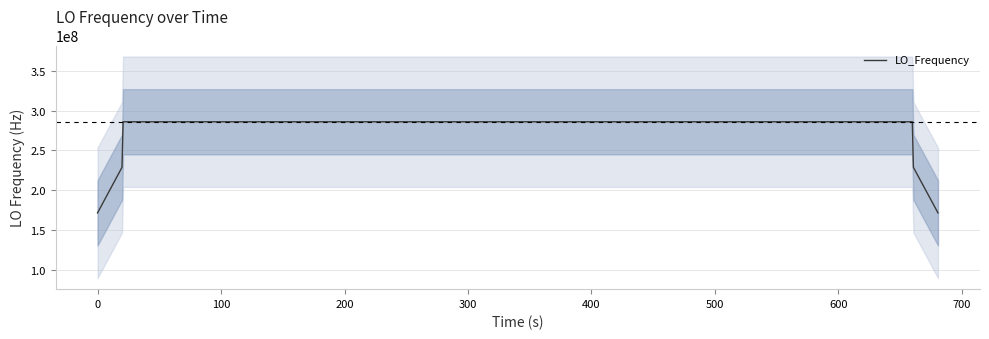

Is this an area chart (filled region under the line)?

No